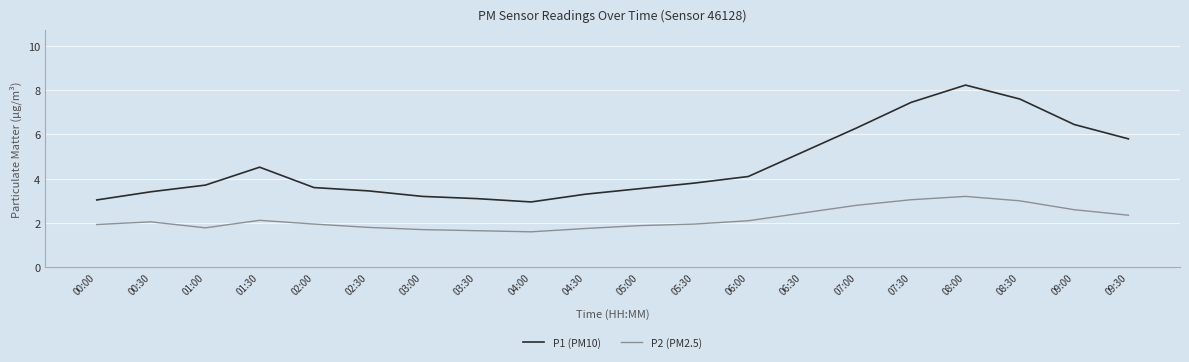

True or false: P2 (PM2.5) and P1 (PM10) intersect in this chart.

False